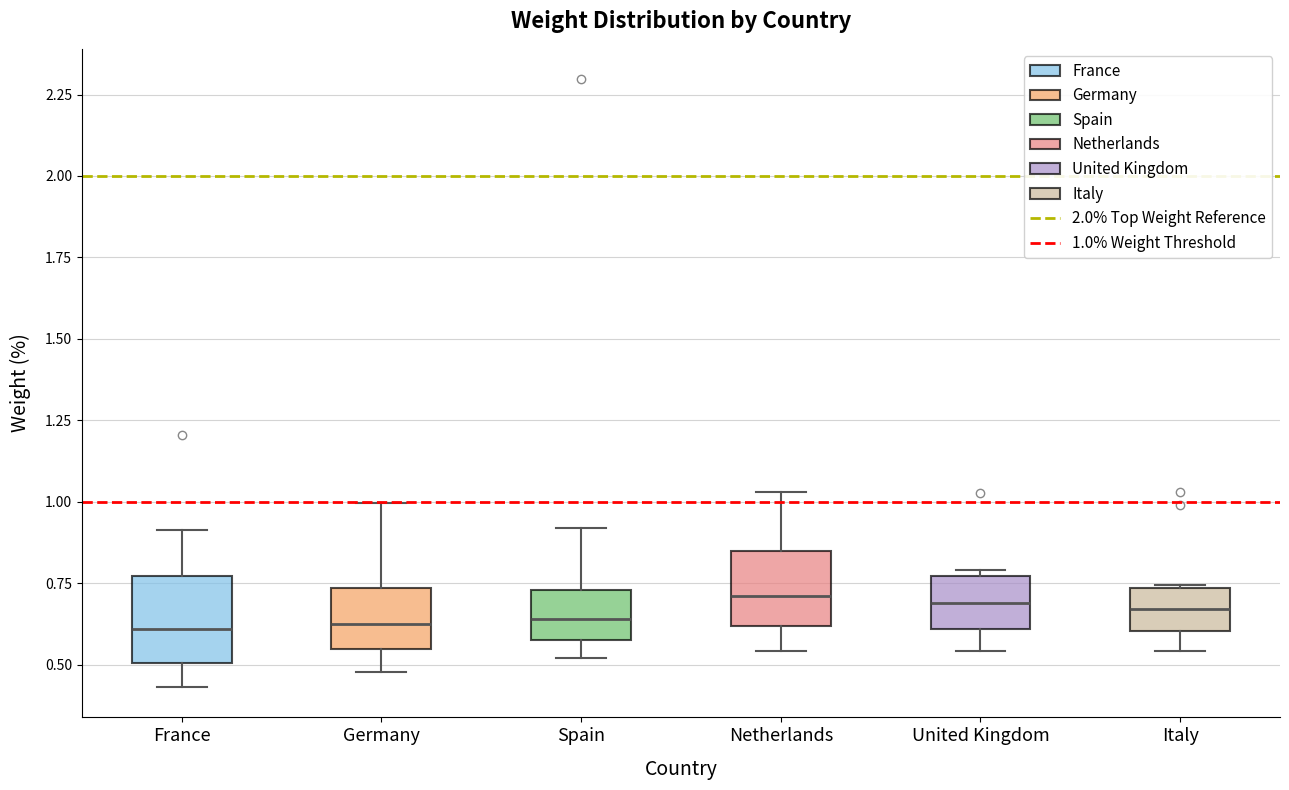

Where is the lower edge of the box for Italy on the y-axis? The values are not printed on the chart, so give them approximately, as read against the axis.

0.60